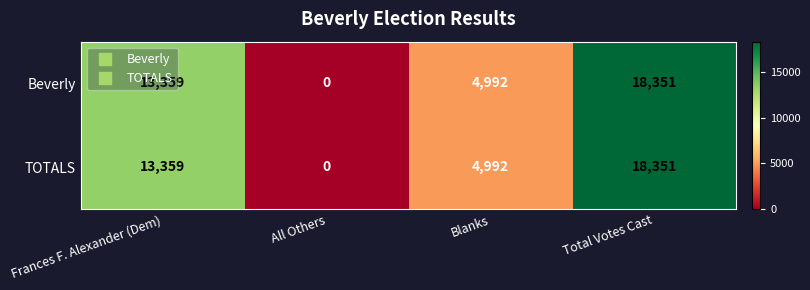

How many values in Beverly are above zero?

3